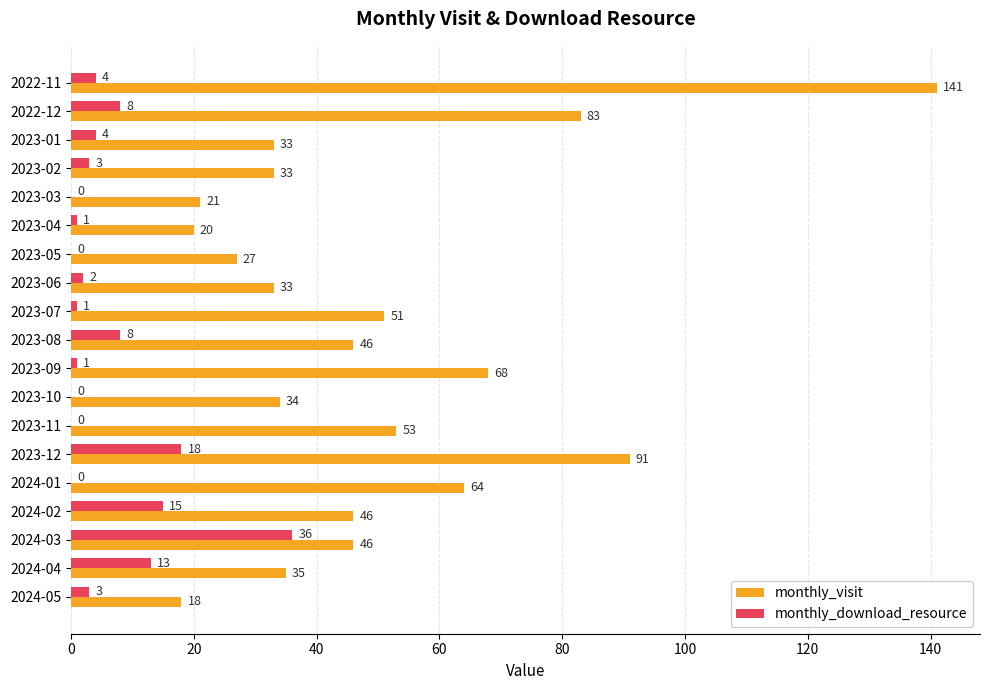

Which series changed the most between 2023-01 and 2023-03?

monthly_visit